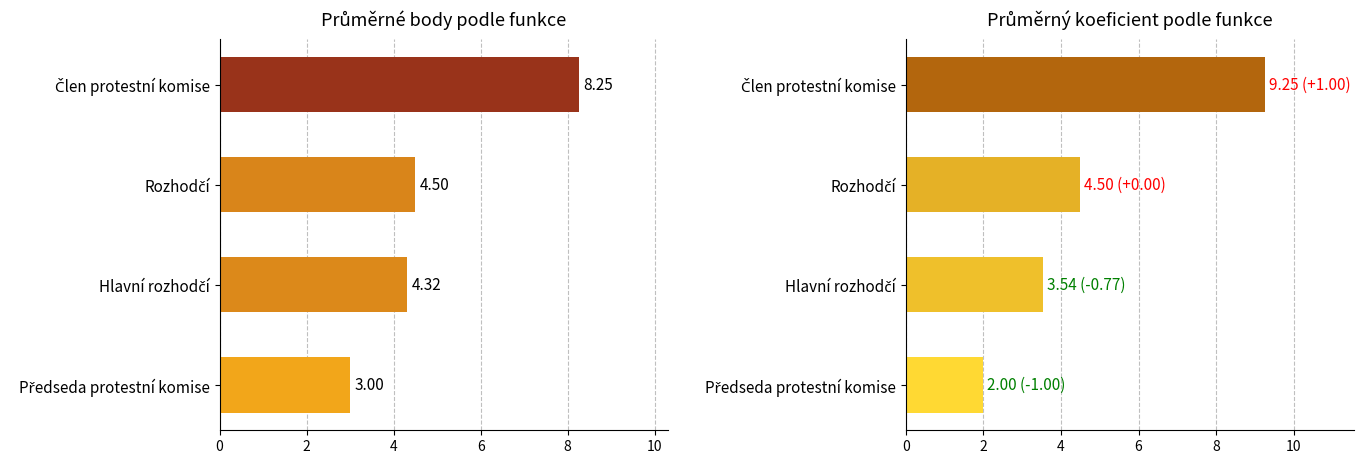

How many bars are there in total?

8